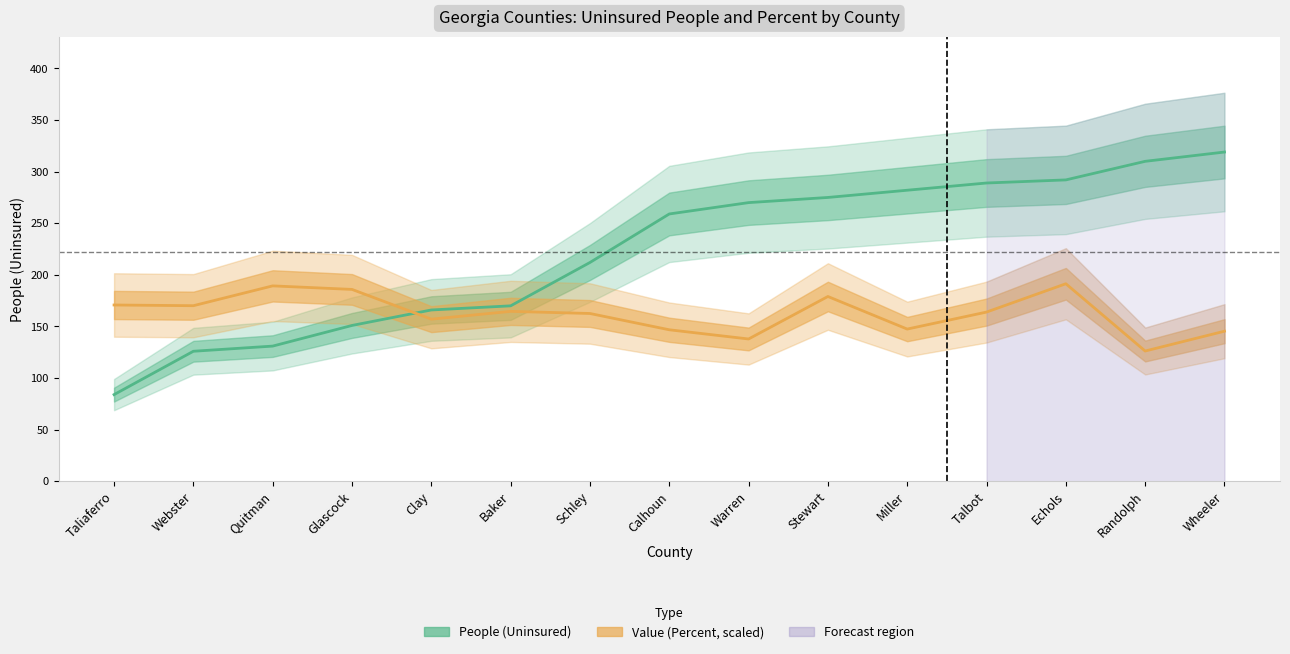

At which category does Value (Percent, scaled) reach its first local valley?

Webster